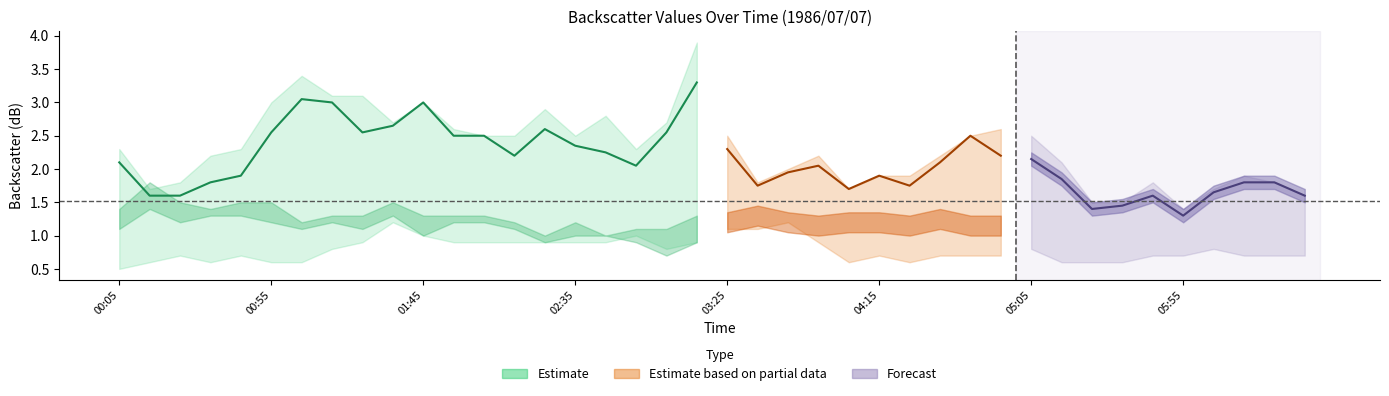

At which category is the sum across all series the highest?

1986/07/07 03:15